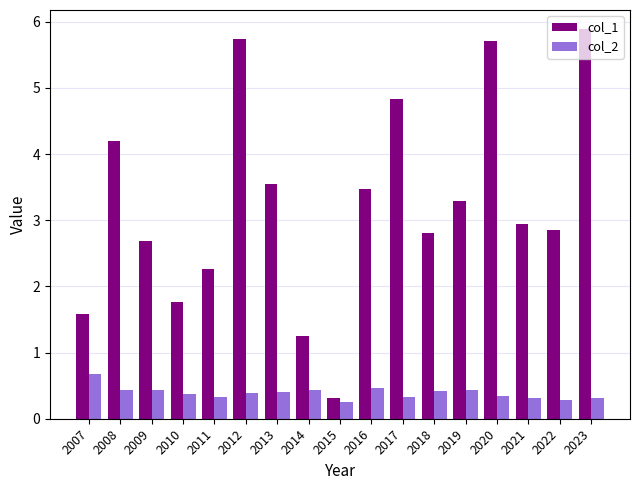

Rank the series by their maximum value, from lowest to highest.

col_2, col_1